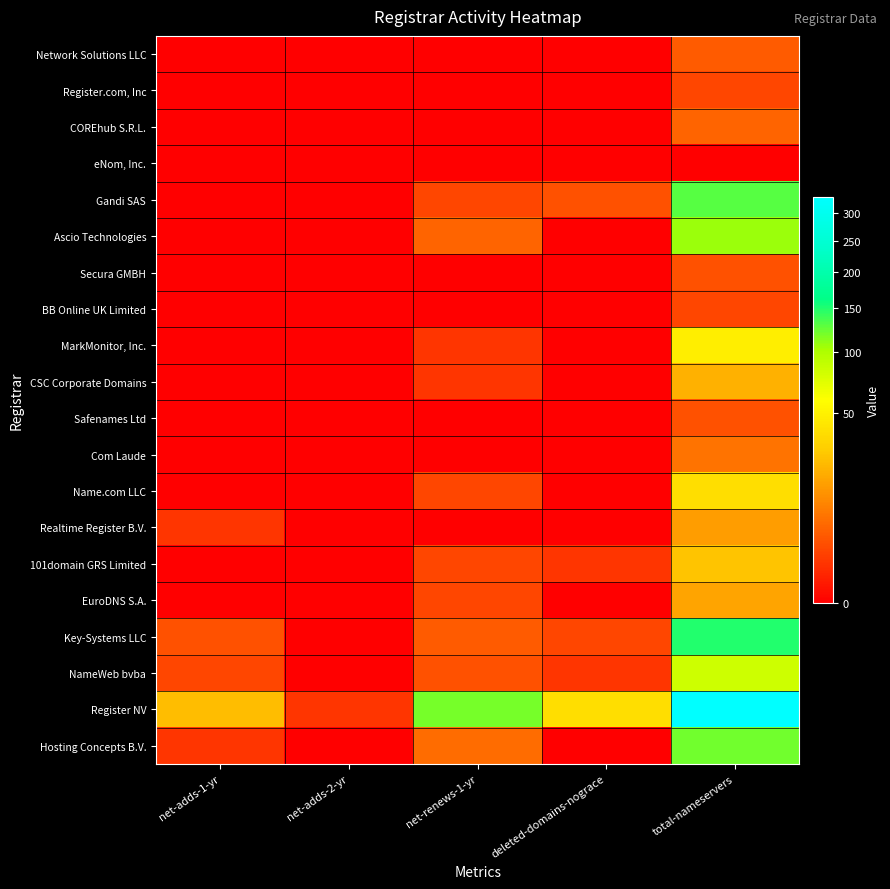

Reading left to right, what are all the values shown in this chart?

Network Solutions LLC: net-adds-1-yr=0	net-adds-2-yr=0	net-renews-1-yr=0	deleted-domains-nograce=0	total-nameservers=4
Register.com, Inc: net-adds-1-yr=0	net-adds-2-yr=0	net-renews-1-yr=0	deleted-domains-nograce=0	total-nameservers=2
COREhub S.R.L.: net-adds-1-yr=0	net-adds-2-yr=0	net-renews-1-yr=0	deleted-domains-nograce=0	total-nameservers=5
eNom, Inc.: net-adds-1-yr=0	net-adds-2-yr=0	net-renews-1-yr=0	deleted-domains-nograce=0	total-nameservers=0
Gandi SAS: net-adds-1-yr=0	net-adds-2-yr=0	net-renews-1-yr=2	deleted-domains-nograce=3	total-nameservers=129
Ascio Technologies: net-adds-1-yr=0	net-adds-2-yr=0	net-renews-1-yr=5	deleted-domains-nograce=0	total-nameservers=107
Secura GMBH: net-adds-1-yr=0	net-adds-2-yr=0	net-renews-1-yr=0	deleted-domains-nograce=0	total-nameservers=3
BB Online UK Limited: net-adds-1-yr=0	net-adds-2-yr=0	net-renews-1-yr=0	deleted-domains-nograce=0	total-nameservers=2
MarkMonitor, Inc.: net-adds-1-yr=0	net-adds-2-yr=0	net-renews-1-yr=1	deleted-domains-nograce=0	total-nameservers=48
CSC Corporate Domains: net-adds-1-yr=0	net-adds-2-yr=0	net-renews-1-yr=1	deleted-domains-nograce=0	total-nameservers=20
Safenames Ltd: net-adds-1-yr=0	net-adds-2-yr=0	net-renews-1-yr=0	deleted-domains-nograce=0	total-nameservers=3
Com Laude: net-adds-1-yr=0	net-adds-2-yr=0	net-renews-1-yr=0	deleted-domains-nograce=0	total-nameservers=7
Name.com LLC: net-adds-1-yr=0	net-adds-2-yr=0	net-renews-1-yr=2	deleted-domains-nograce=0	total-nameservers=38
Realtime Register B.V.: net-adds-1-yr=1	net-adds-2-yr=0	net-renews-1-yr=0	deleted-domains-nograce=0	total-nameservers=15
101domain GRS Limited: net-adds-1-yr=0	net-adds-2-yr=0	net-renews-1-yr=2	deleted-domains-nograce=1	total-nameservers=26
EuroDNS S.A.: net-adds-1-yr=0	net-adds-2-yr=0	net-renews-1-yr=2	deleted-domains-nograce=0	total-nameservers=17
Key-Systems LLC: net-adds-1-yr=3	net-adds-2-yr=0	net-renews-1-yr=4	deleted-domains-nograce=2	total-nameservers=148
NameWeb bvba: net-adds-1-yr=2	net-adds-2-yr=0	net-renews-1-yr=3	deleted-domains-nograce=1	total-nameservers=83
Register NV: net-adds-1-yr=24	net-adds-2-yr=1	net-renews-1-yr=118	deleted-domains-nograce=38	total-nameservers=333
Hosting Concepts B.V.: net-adds-1-yr=1	net-adds-2-yr=0	net-renews-1-yr=6	deleted-domains-nograce=0	total-nameservers=121